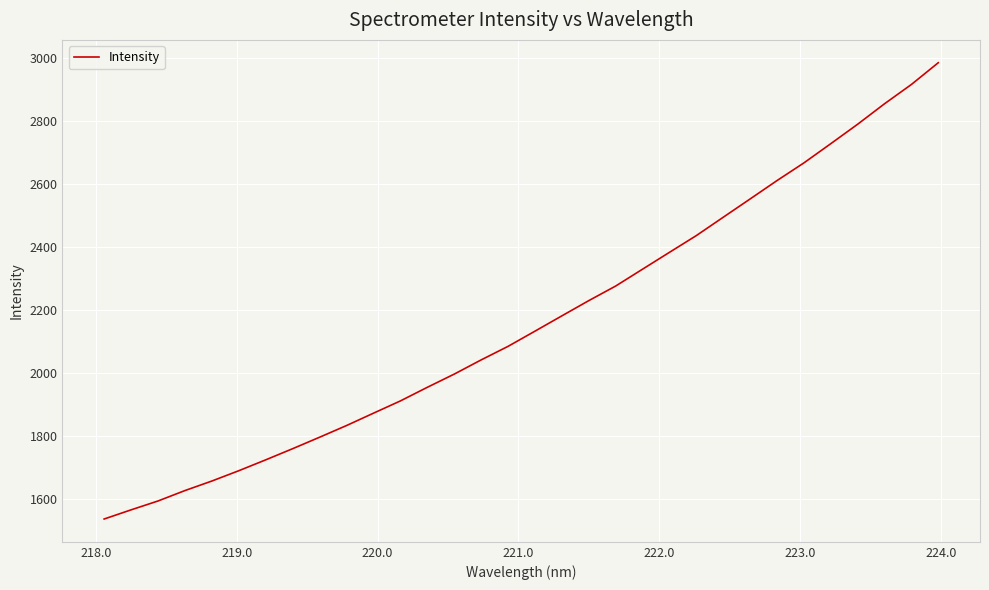

What is the difference between the maximum and minimum values?

1448.3